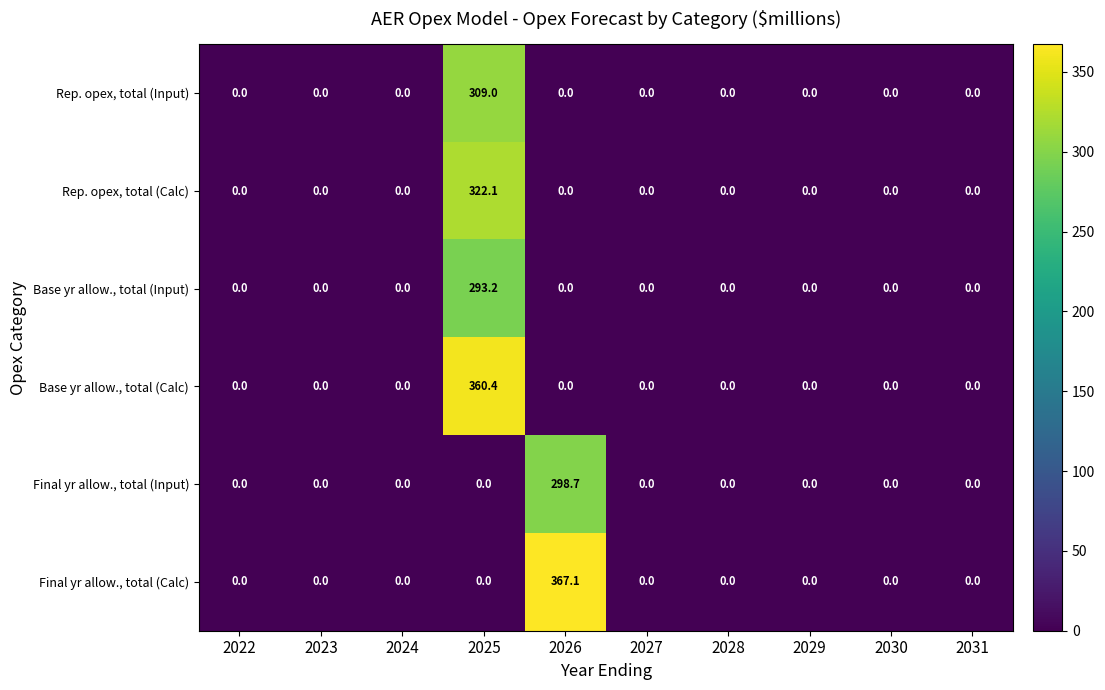

List the series in order of their peak value, highest first.

Final yr allow., total (Calc), Base yr allow., total (Calc), Rep. opex, total (Calc), Rep. opex, total (Input), Final yr allow., total (Input), Base yr allow., total (Input)